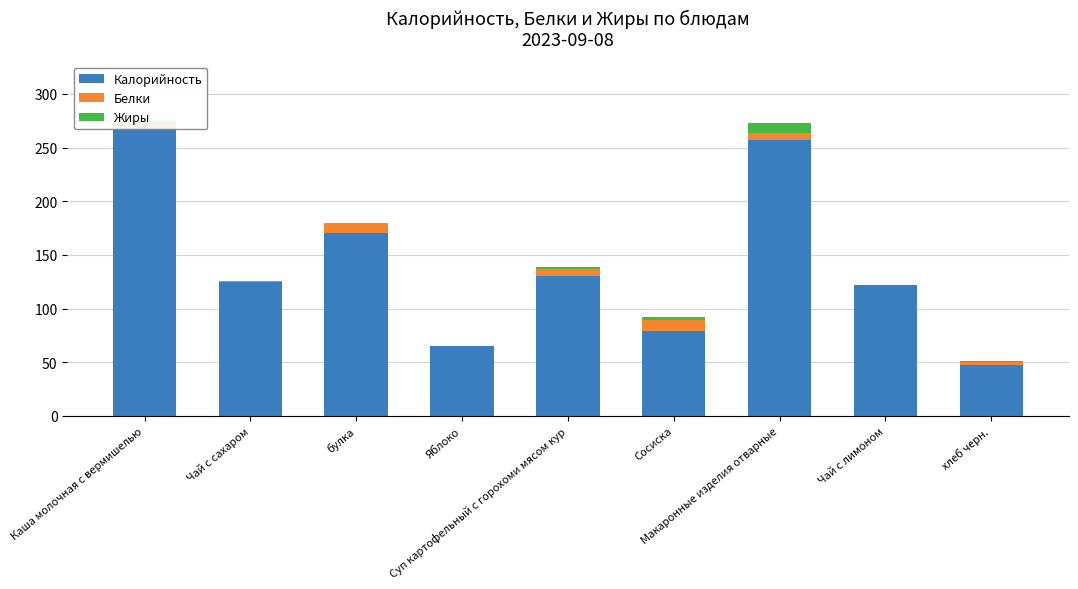

Count the number of data series in this chart.

3